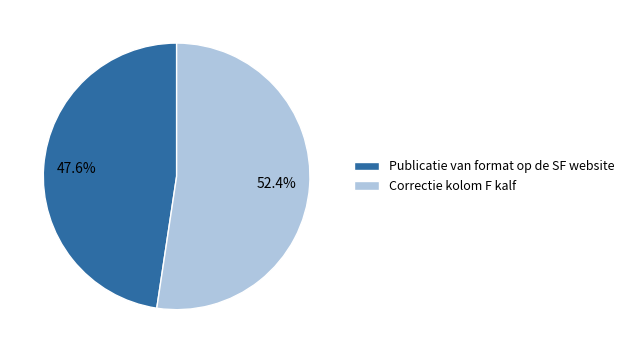

True or false: Publicatie van format op de SF website accounts for 48% of the total.

True